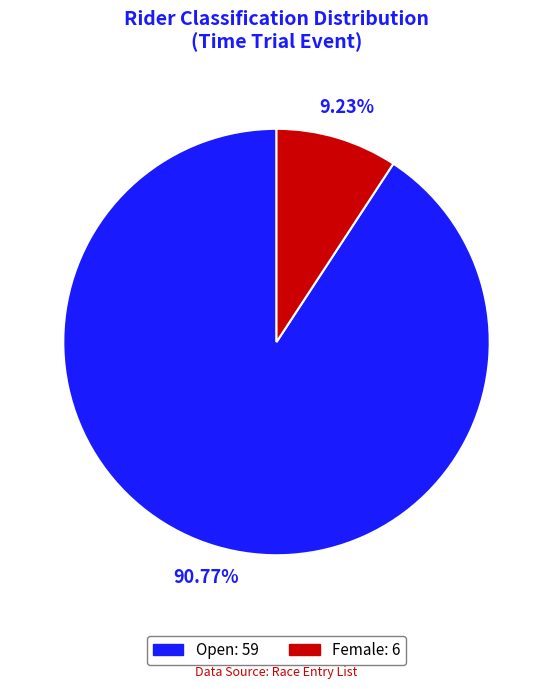

Which category accounts for the majority?

Open